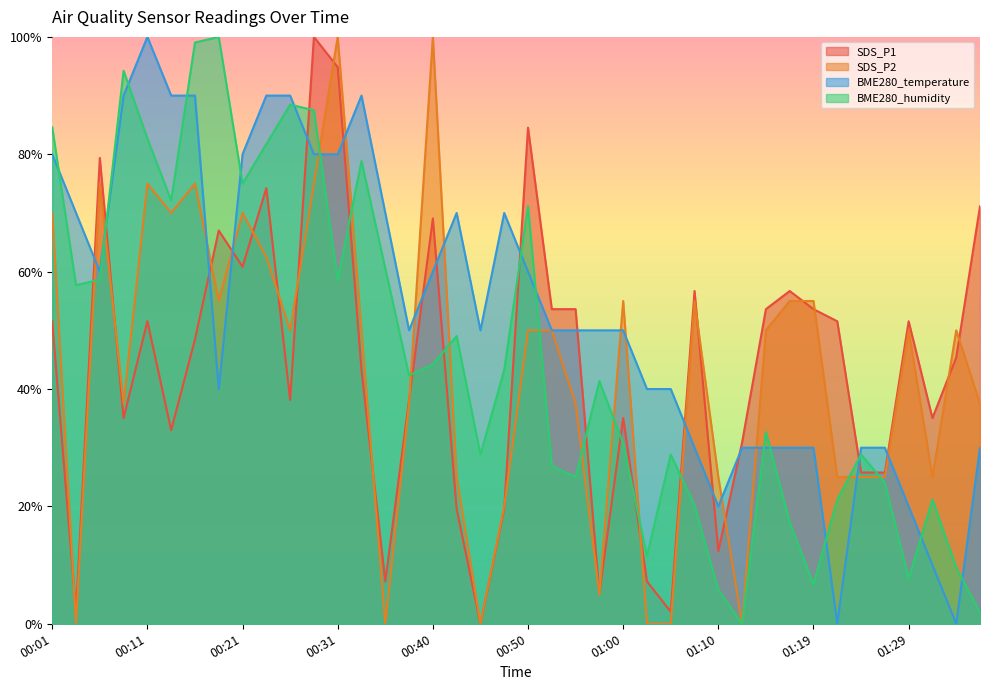

The value of SDS_P2 at 01:19 is 0.6. True or false?

True